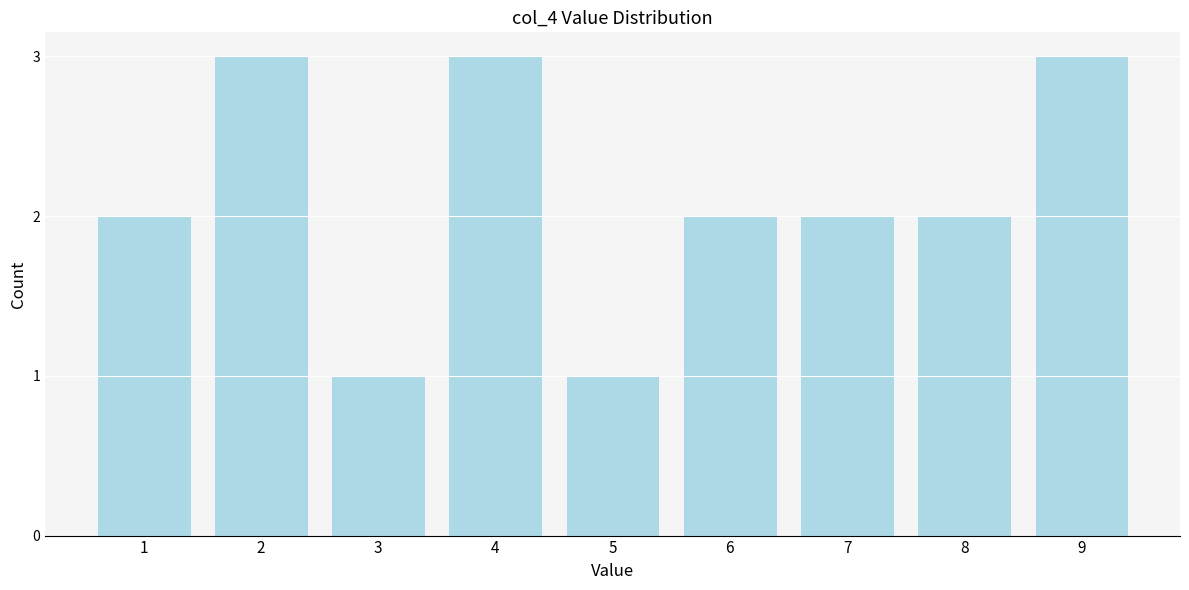

Reading left to right, list all the values displayed in this chart.

2	3	1	3	1	2	2	2	3